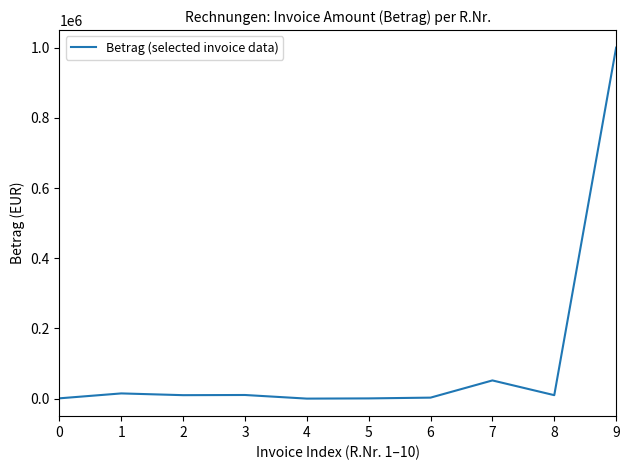

At which label does the data first exceed 10000?

1